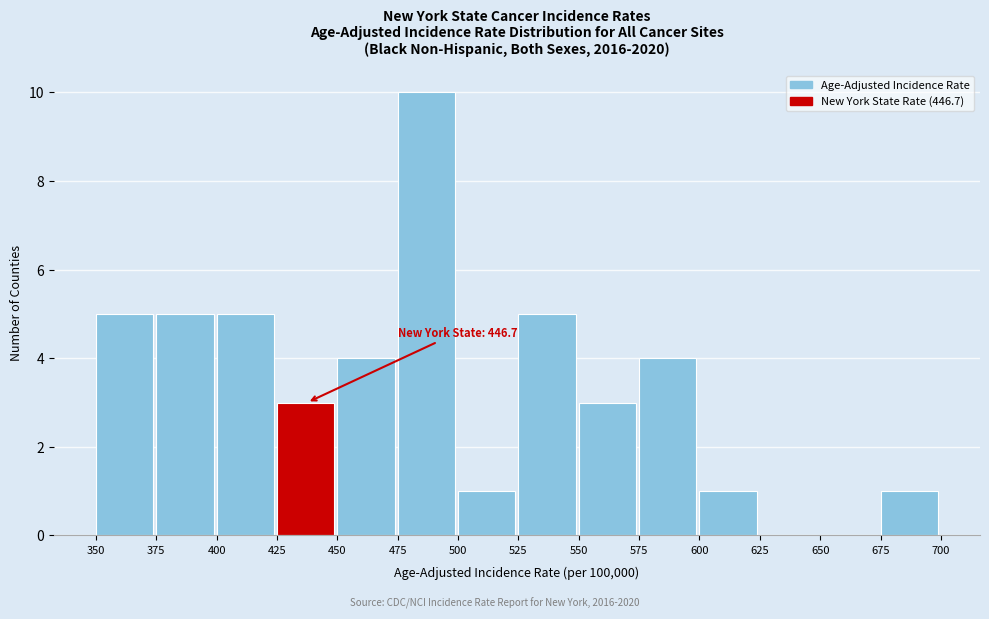

Which range on the x-axis has the tallest bar?

475 to 500